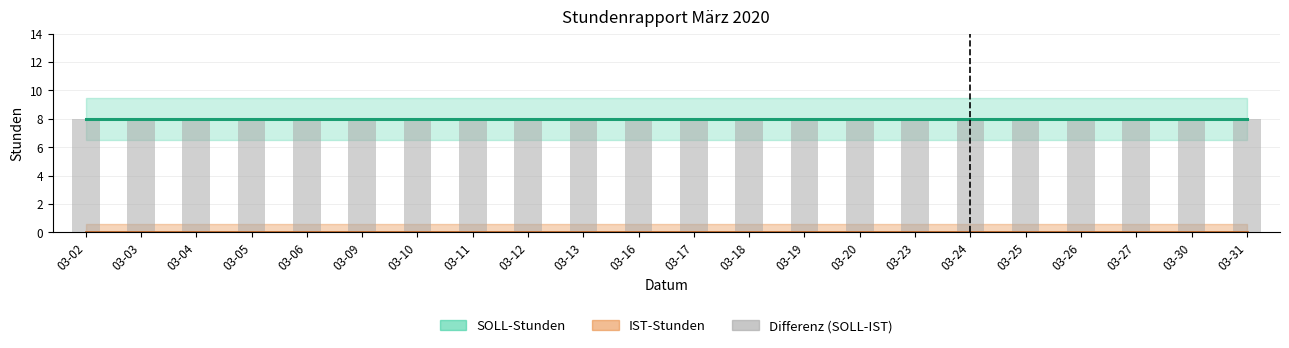

Which series has the largest total across all categories?

SOLL-Stunden